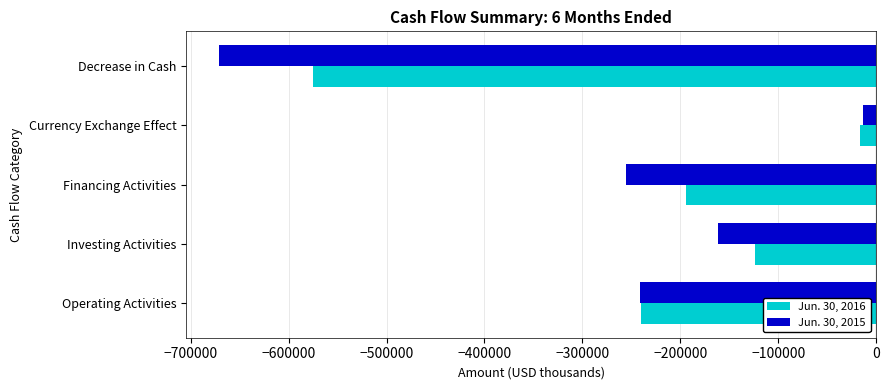

At which label is Jun. 30, 2016 closest to -295730?

Operating Activities